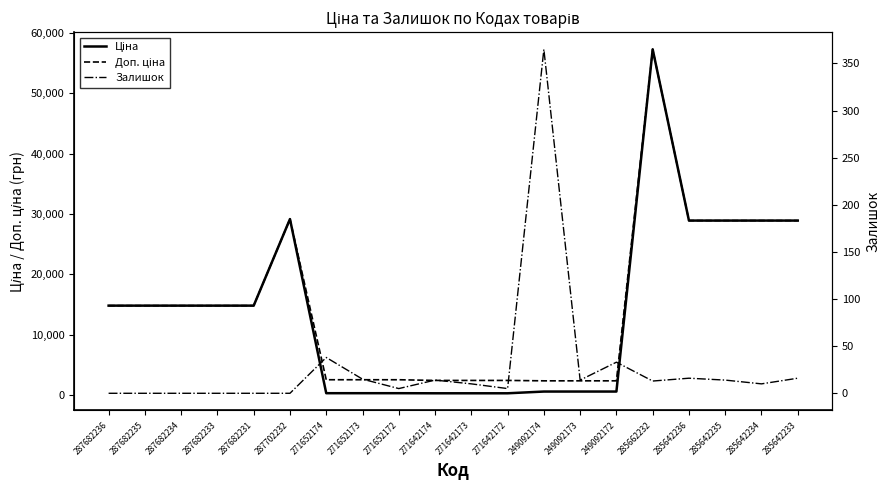

Reading right to left, what are all the values shown in this chart?

Ціна: 28901.7	28901.7	28901.7	28901.7	57258.0	591.6	591.6	591.6	304.1	304.1	304.1	318.3	318.3	318.3	29152.3	14817.6	14817.6	14817.6	14817.6	14817.6
Доп. ціна: 28901.7	28901.7	28901.7	28901.7	57258.0	2366.5	2366.5	2366.5	2432.8	2432.8	2432.8	2546.4	2546.4	2546.4	29152.3	14817.6	14817.6	14817.6	14817.6	14817.6
Залишок: 16.0	10.0	14.0	16.0	13.0	33.0	14.0	365.0	5.0	10.0	14.0	5.0	15.0	38.0	0.0	0.0	0.0	0.0	0.0	0.0